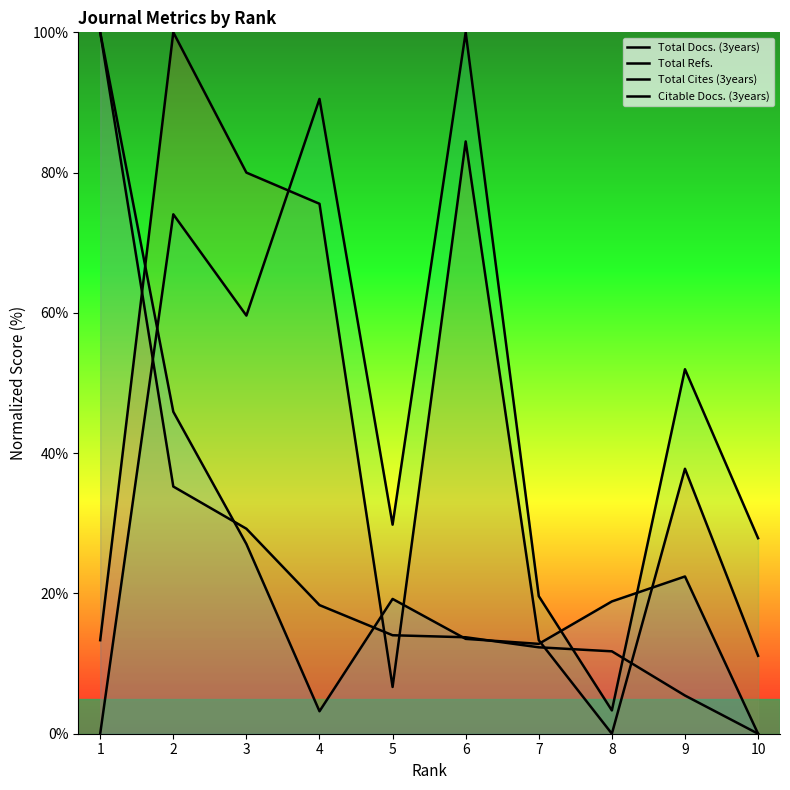

Reading right to left, list all the values displayed in this chart.

Total Docs. (3years): 11.1	37.8	0.0	13.3	84.4	6.7	75.6	80.0	100.0	13.3
Total Refs.: 0.0	5.4	11.7	12.3	13.8	14.0	18.3	29.2	35.2	100.0
Total Cites (3years): 27.9	52.0	3.3	19.6	100.0	29.8	90.5	59.6	74.1	0.0
Citable Docs. (3years): 0.0	22.4	18.9	12.8	13.5	19.2	3.2	27.0	45.9	100.0